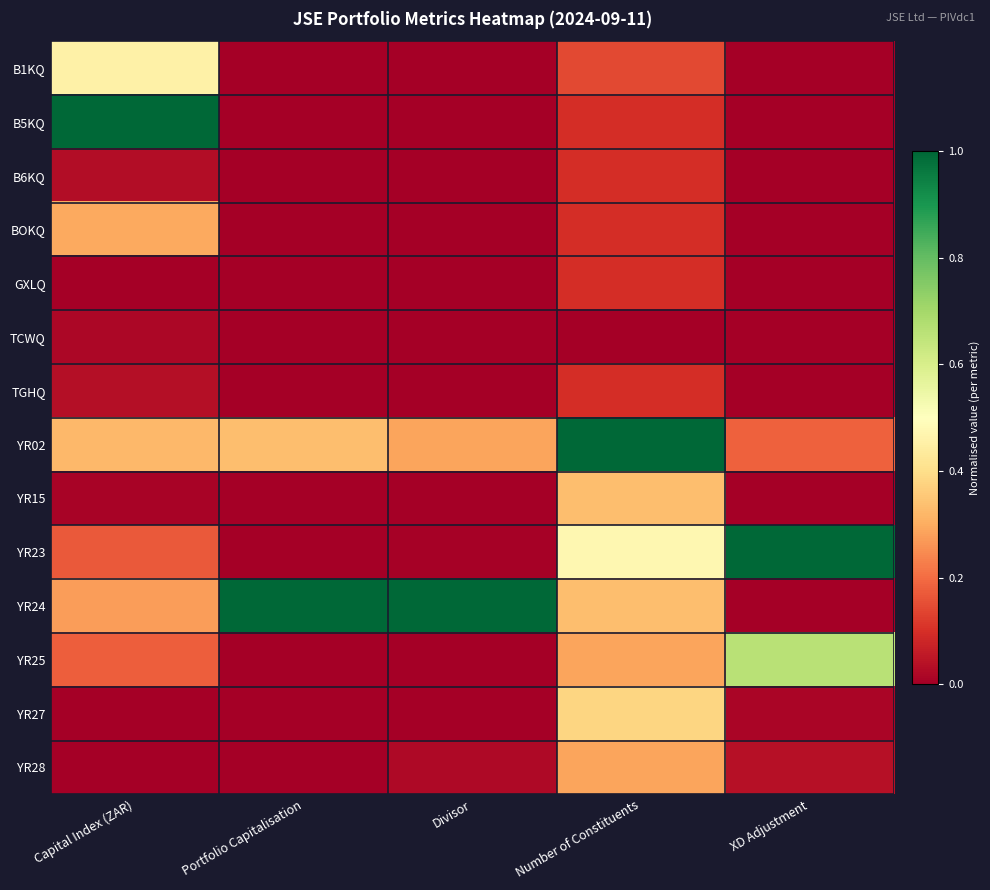

What is the greatest value displayed?

1.0